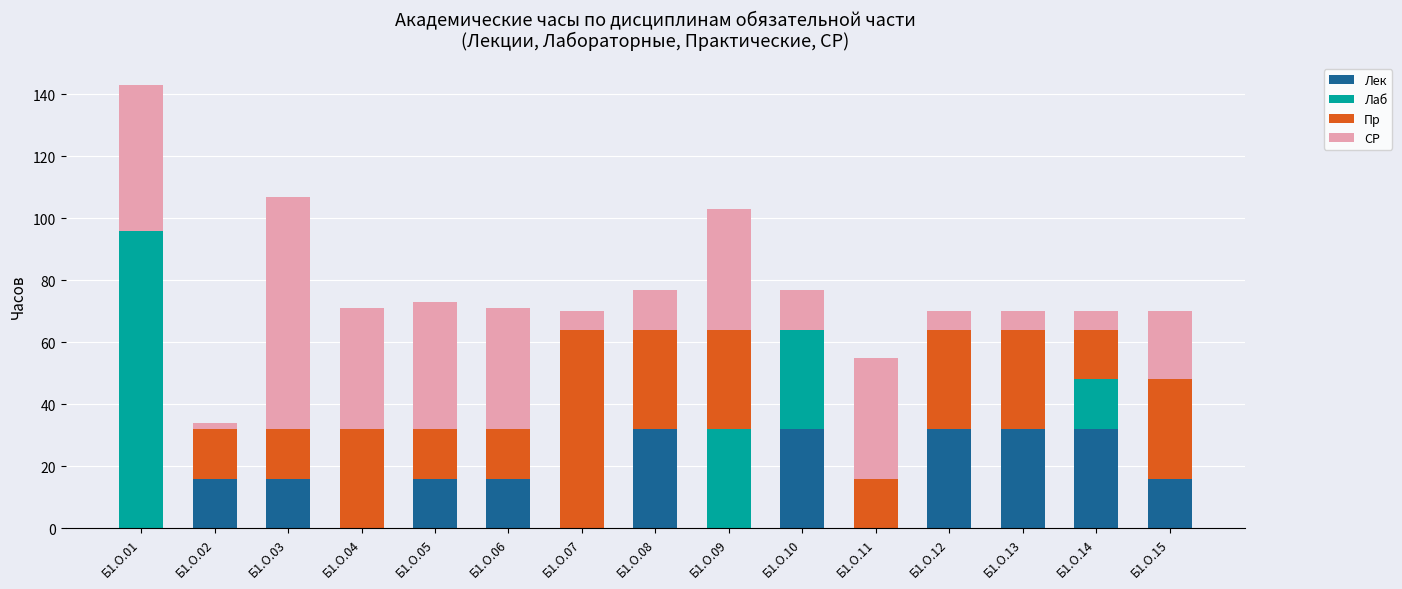

At which category is the sum across all series the highest?

Б1.О.01